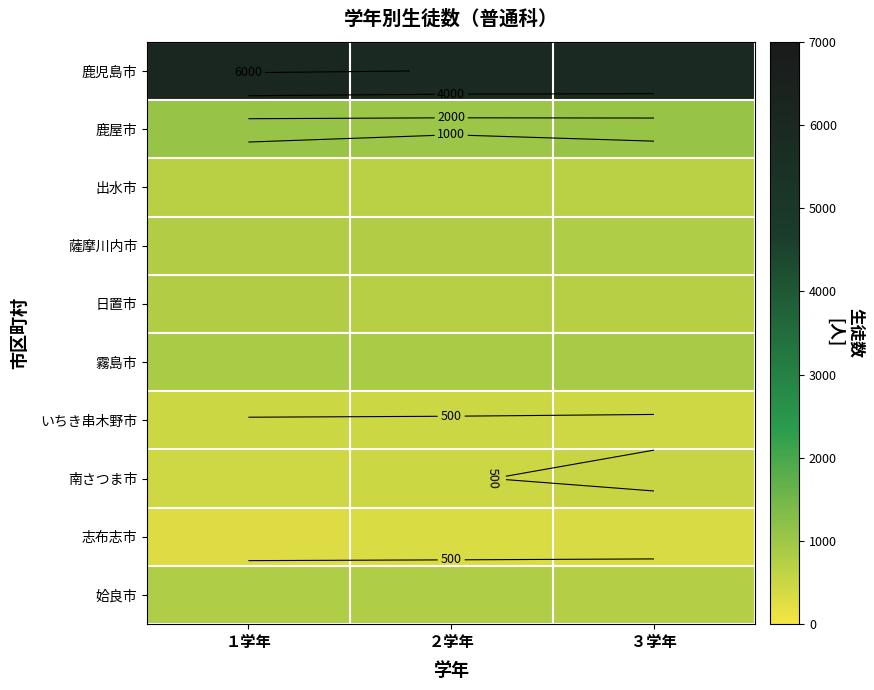

What is the greatest value displayed?

6152